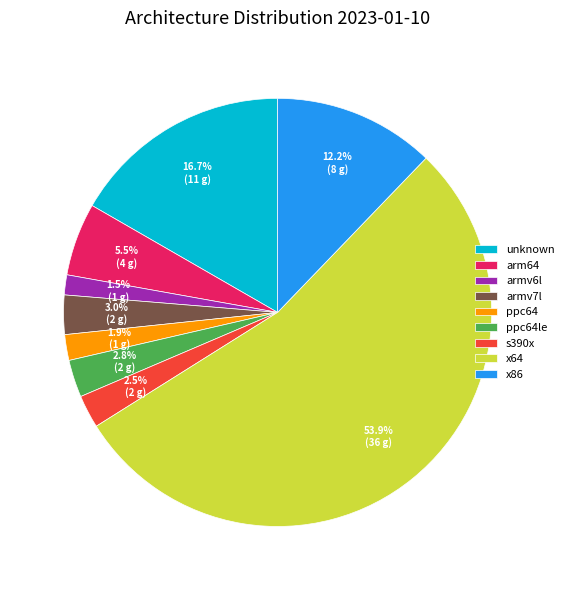

To the nearest percent, what is the difference between the largest and smallest slice percentages?

52%